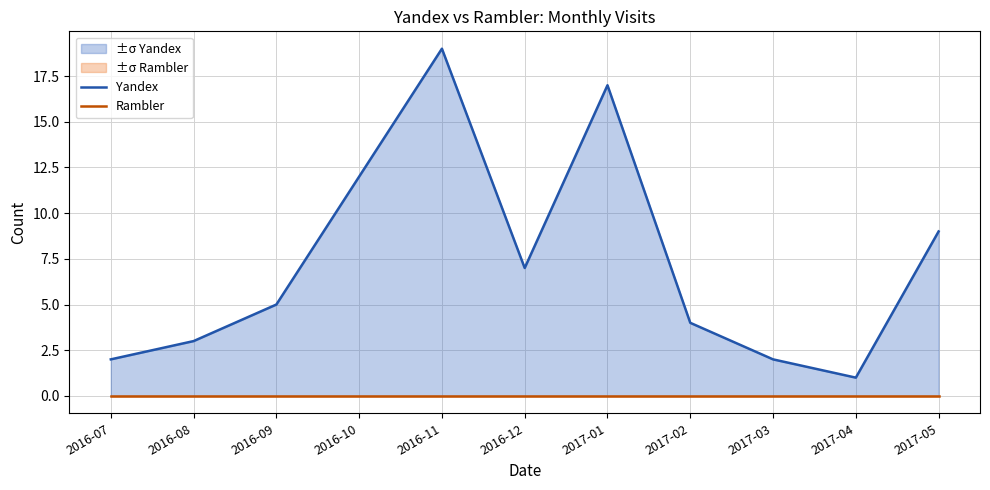

In Yandex, how many points are lower than both neighbors (excluding endpoints)?

2